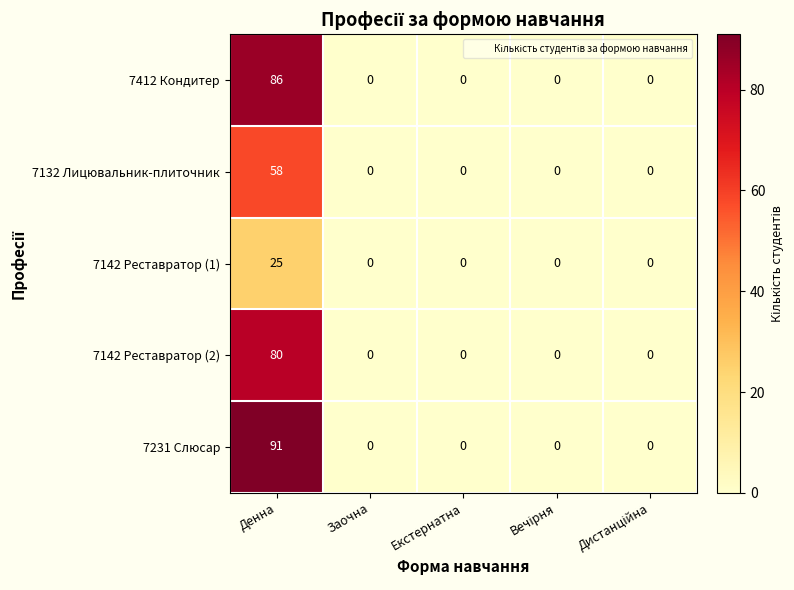

Which series has the largest range (max minus min)?

7231 Слюсар